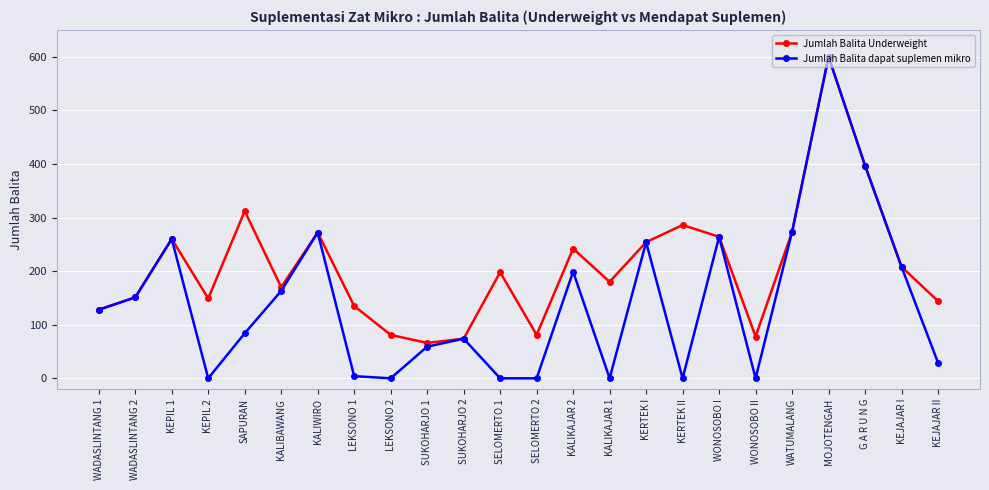

Read the Jumlah Balita Underweight value at WATUMALANG.

273